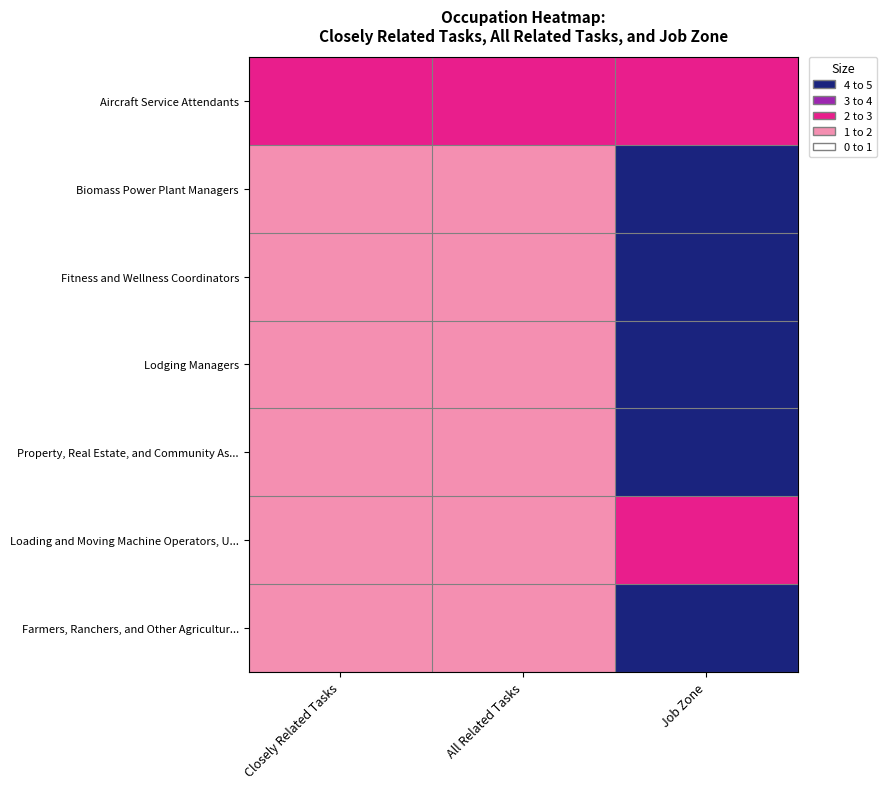

What is the maximum value shown in the chart?

4